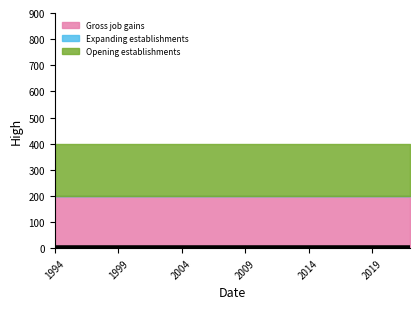

True or false: Opening establishments has a value of 134 at 1998.

False